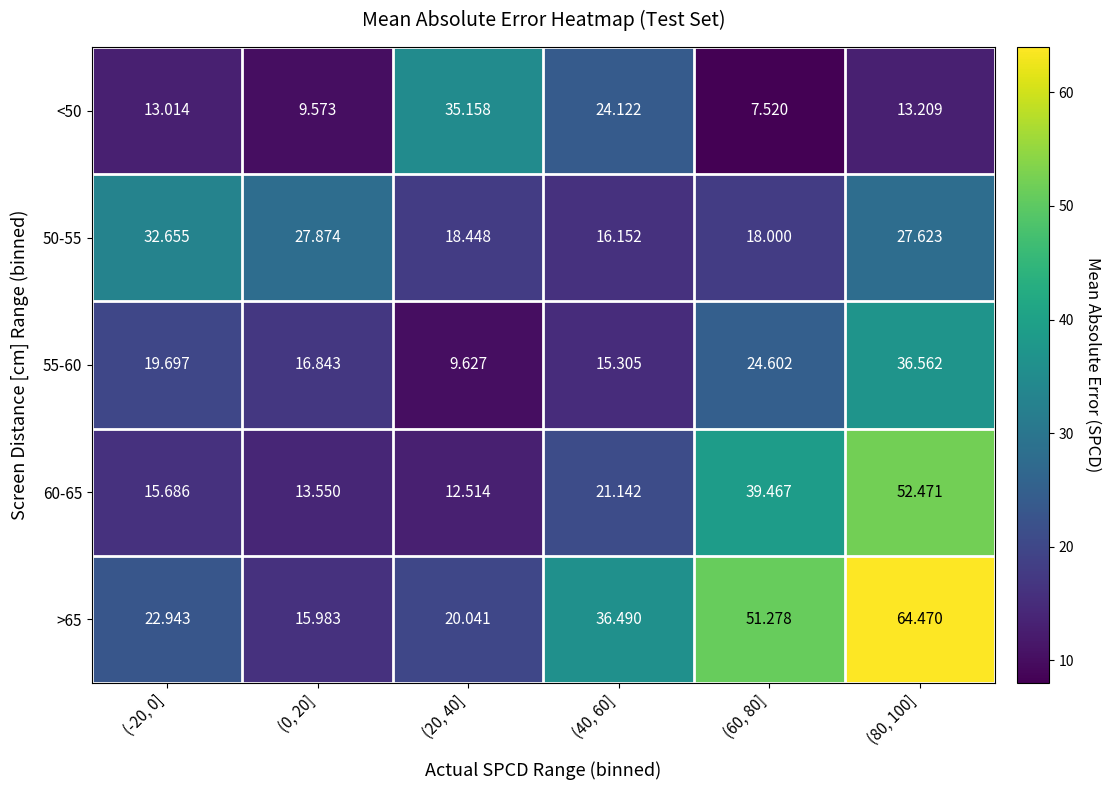

At how many categories does at least one series exceed 28?

5